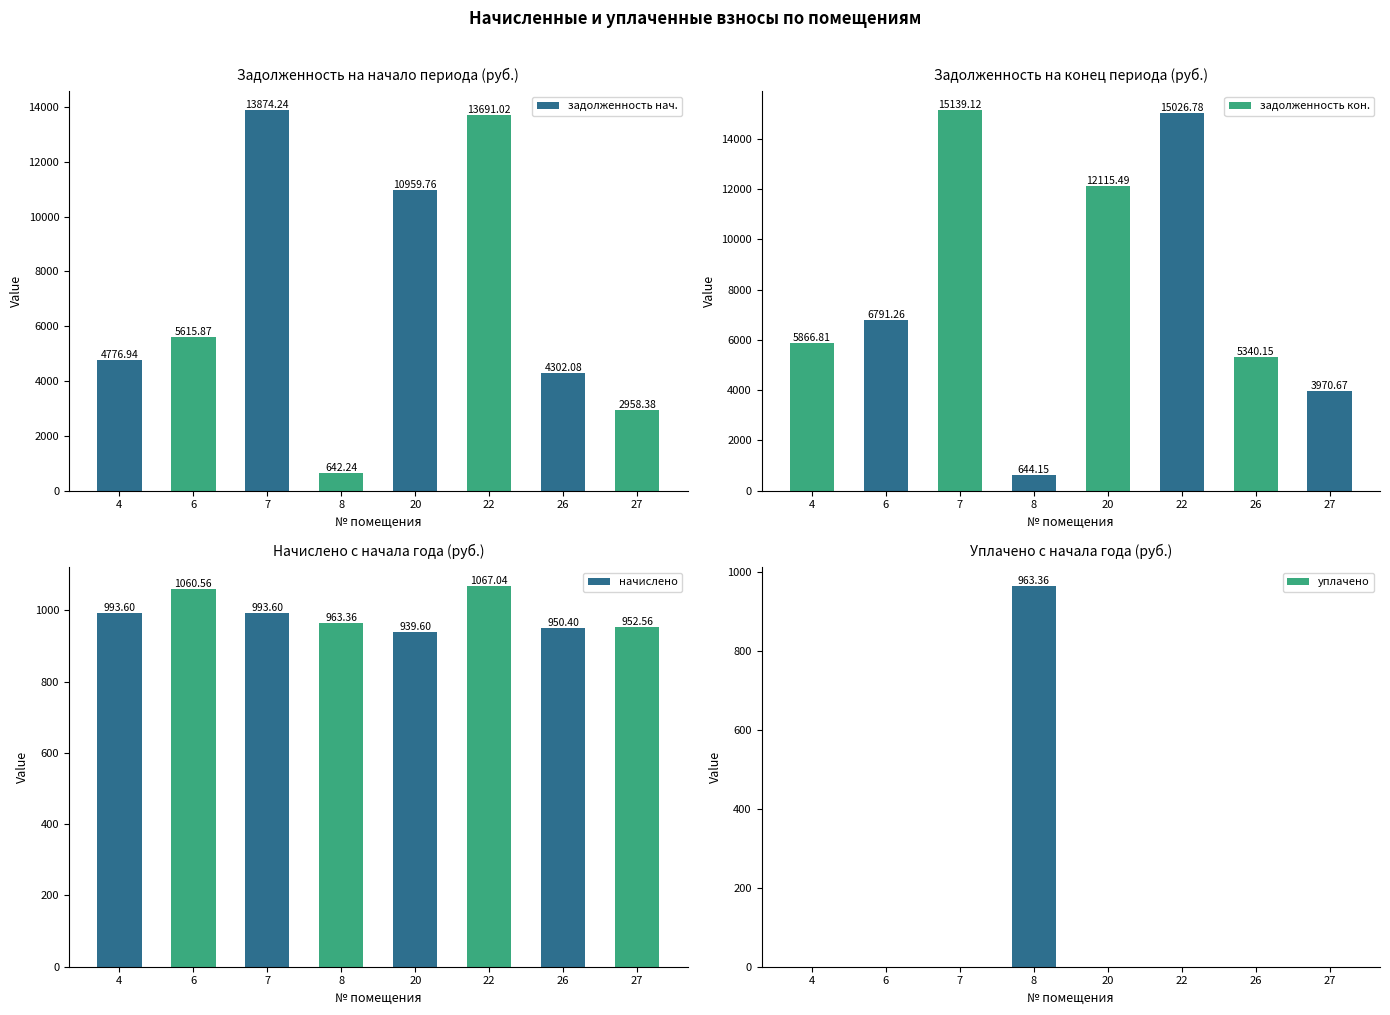

At 6, list the series in order from largest to smallest.

задолженность кон., задолженность нач., начислено, уплачено